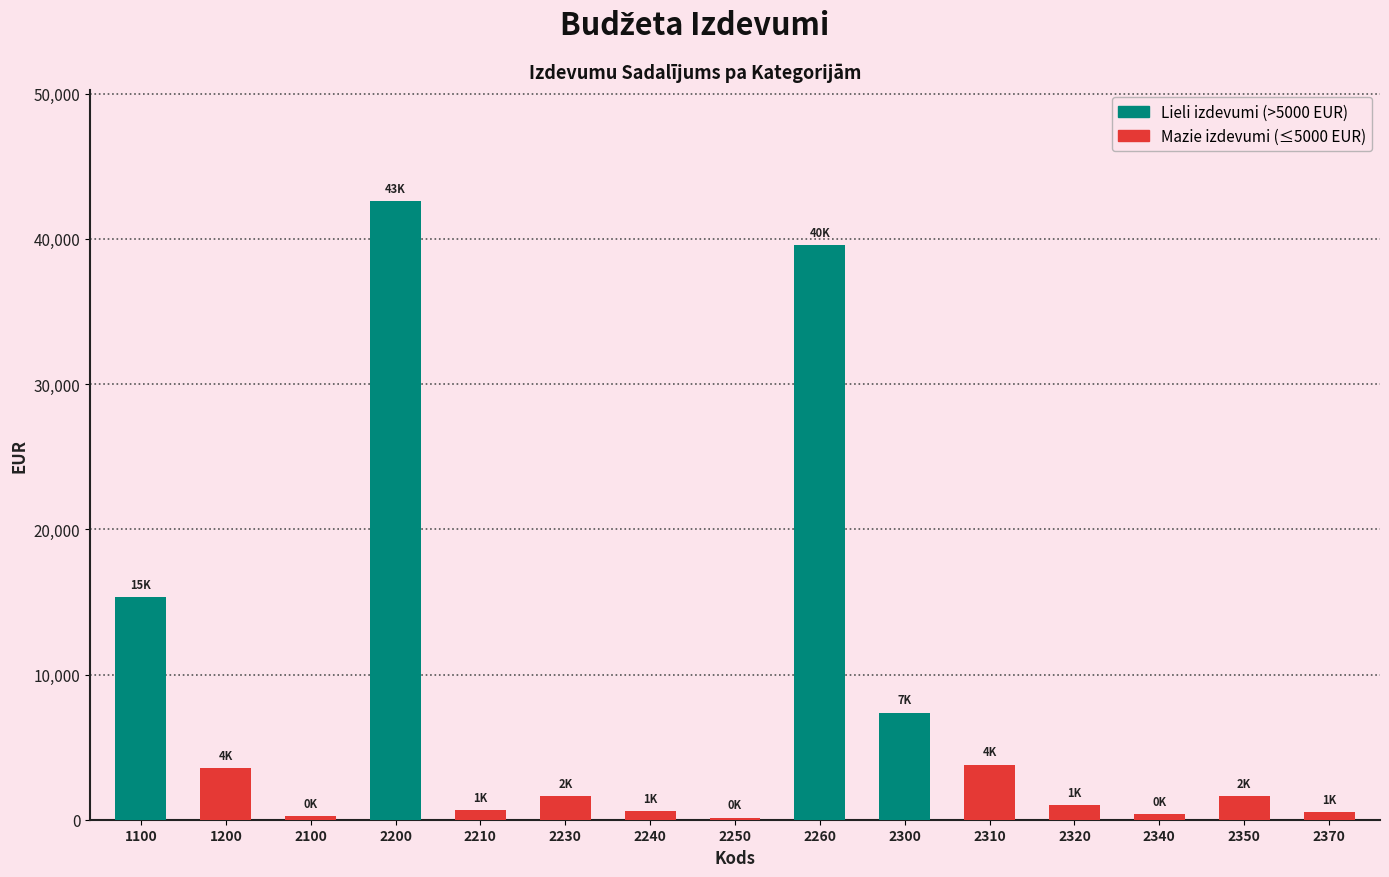

What is the greatest value displayed?

42600